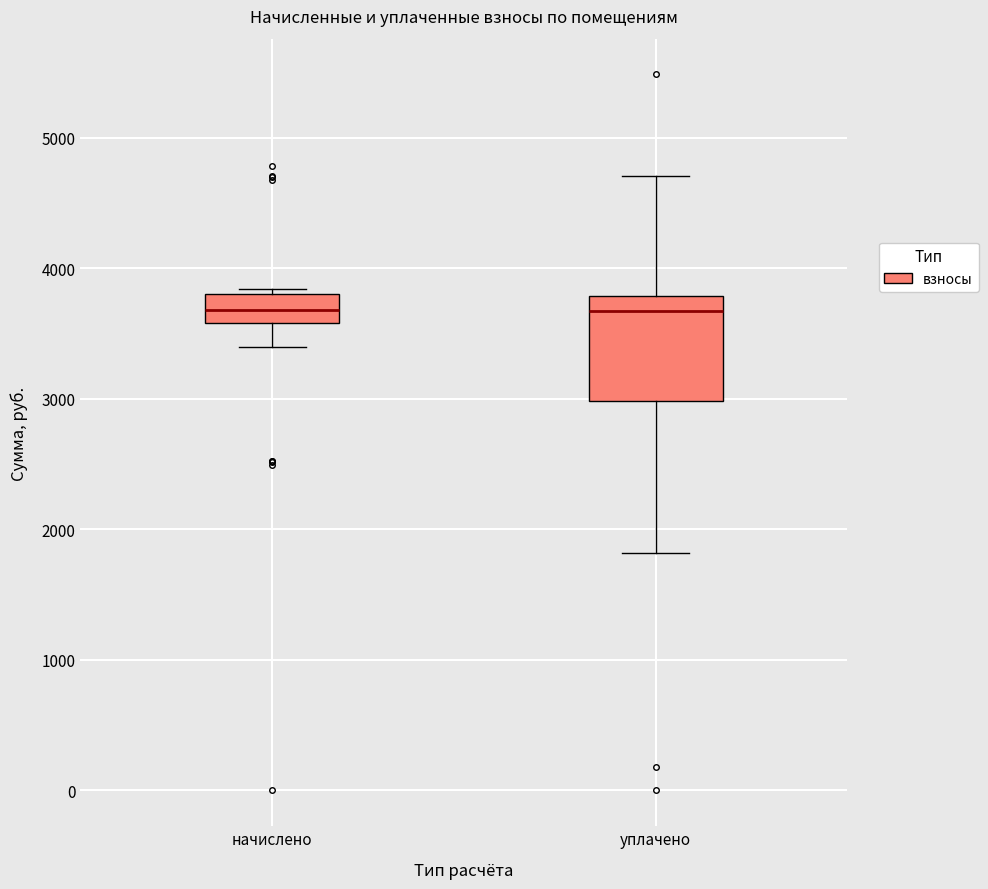

Where does the median line of the box for уплачено sit on the y-axis? The values are not printed on the chart, so give them approximately, as read against the axis.

3700